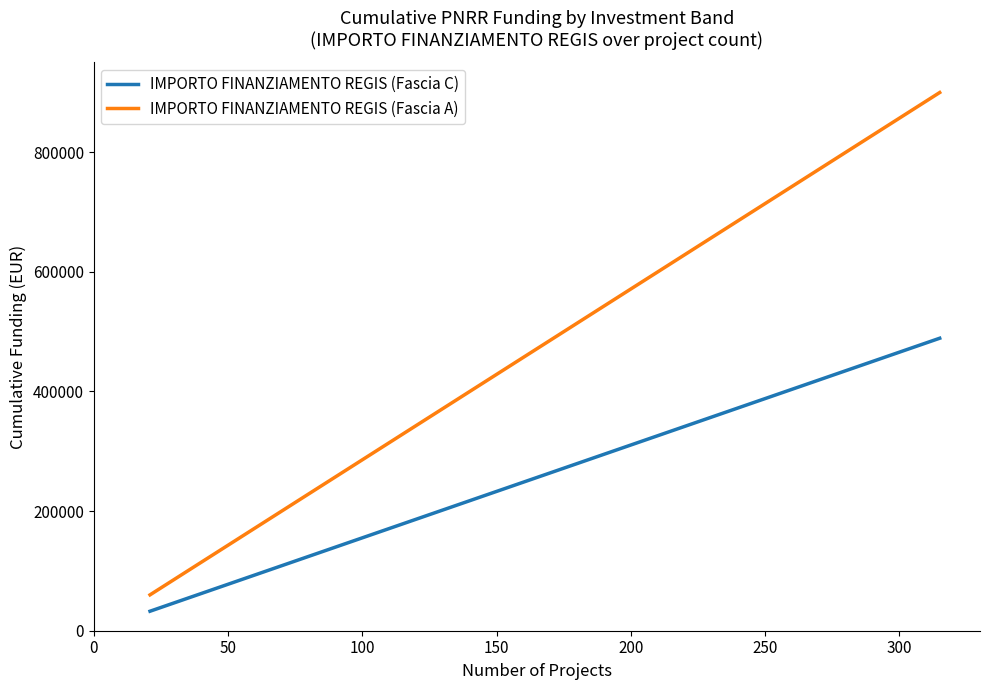

Which series has the largest total across all categories?

IMPORTO FINANZIAMENTO REGIS (Fascia A)